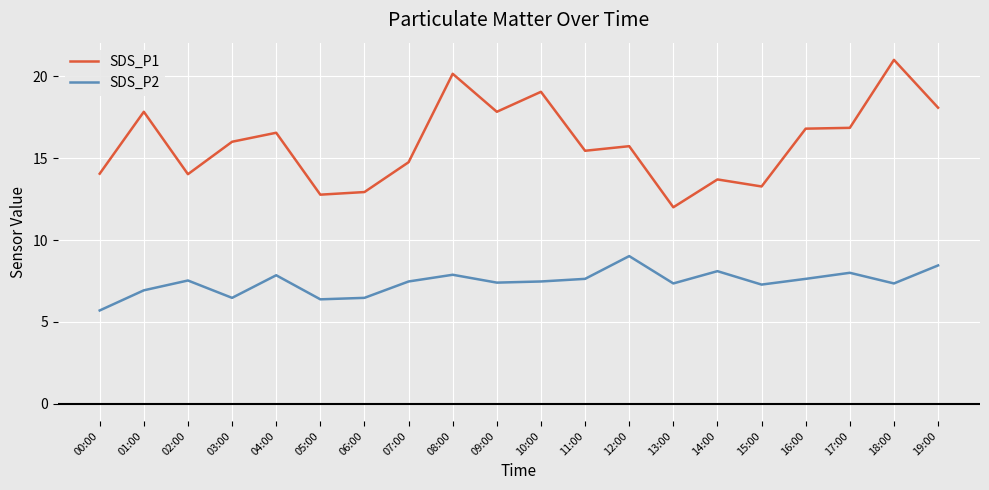

Is it true that SDS_P1 equals 7.4 at 01:00?

False